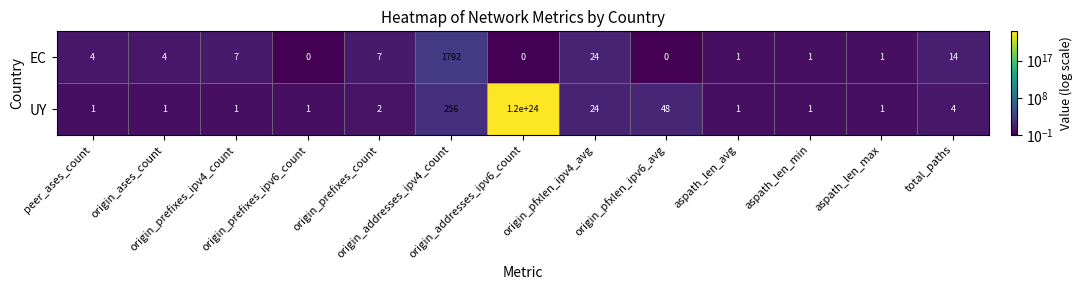

List the series in order of their peak value, lowest first.

EC, UY